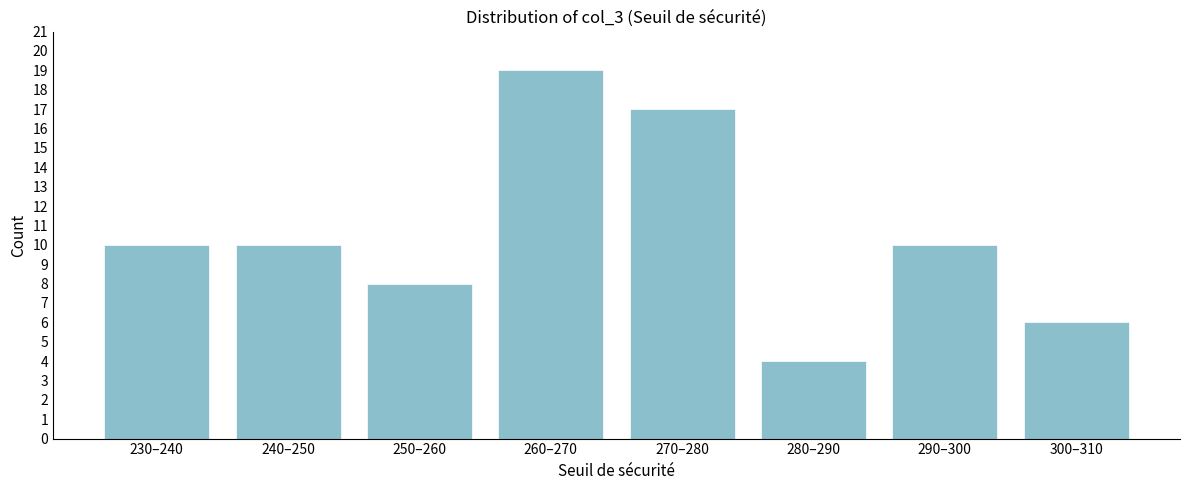

Reading right to left, transcribe all the data shown in this chart.

6	10	4	17	19	8	10	10